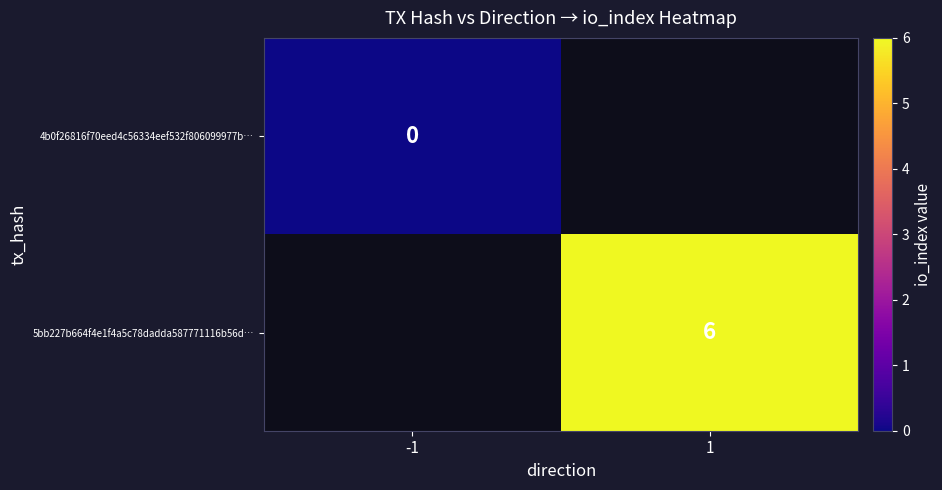

Is it true that 5bb227b664f4e1f4a5c78dadda587771116b56d… equals 9 at 1?

False